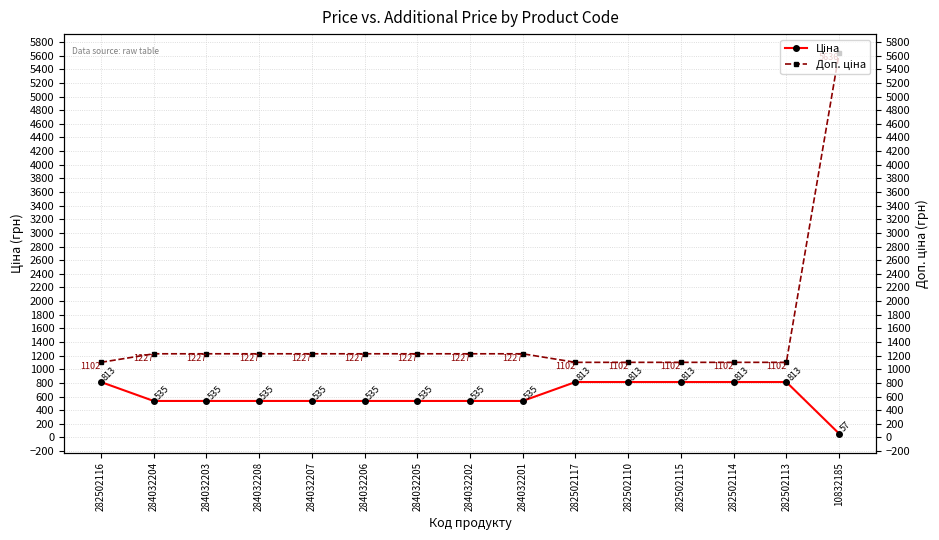

True or false: Ціна has a value of 535.4 at 284032204.

True